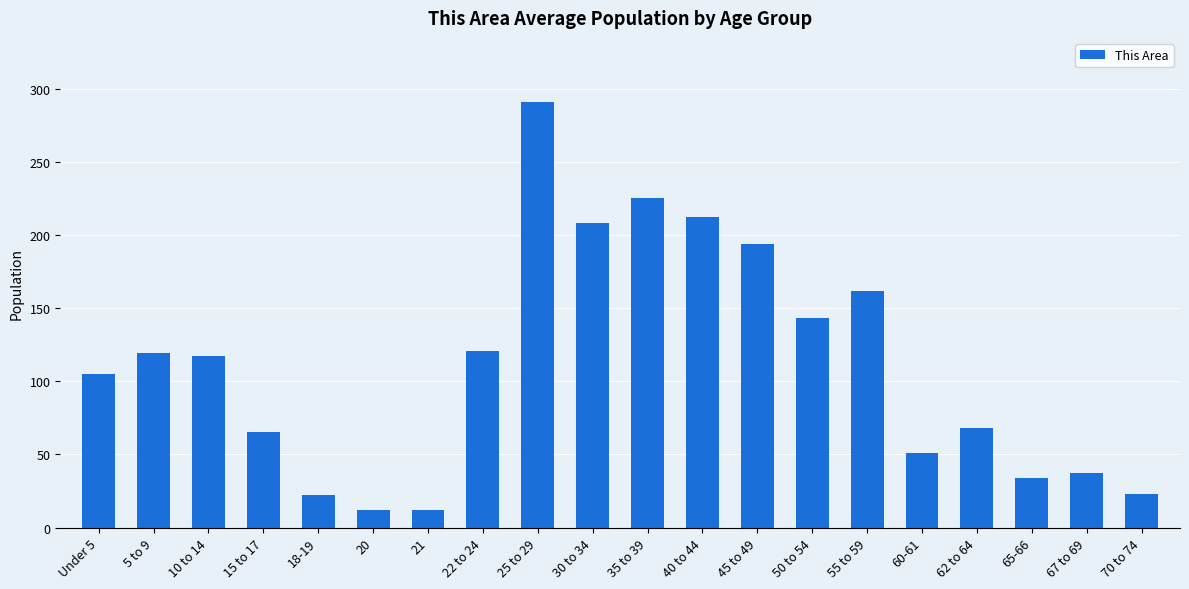

What is the ratio of the value at 5 to 9 to the value at 50 to 54?

0.8